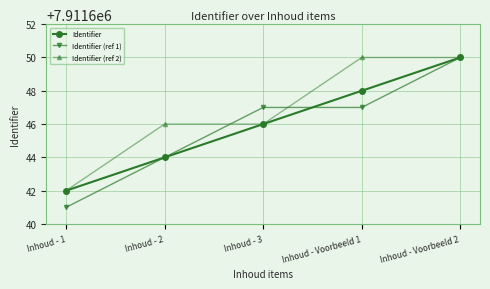

What is the approximate value of Identifier (ref 1) at Inhoud - 2?

7911644